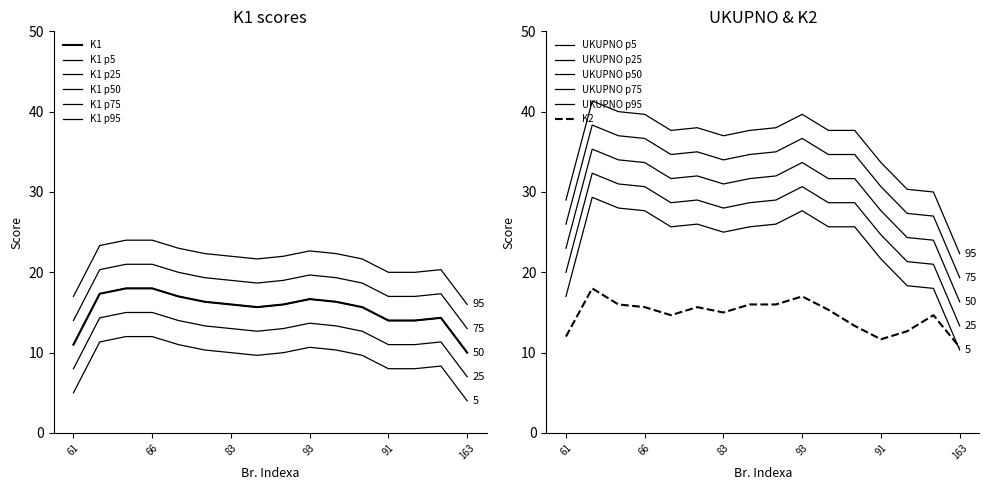

In UKUPNO, how many points are higher than both neighbors (excluding endpoints)?

5